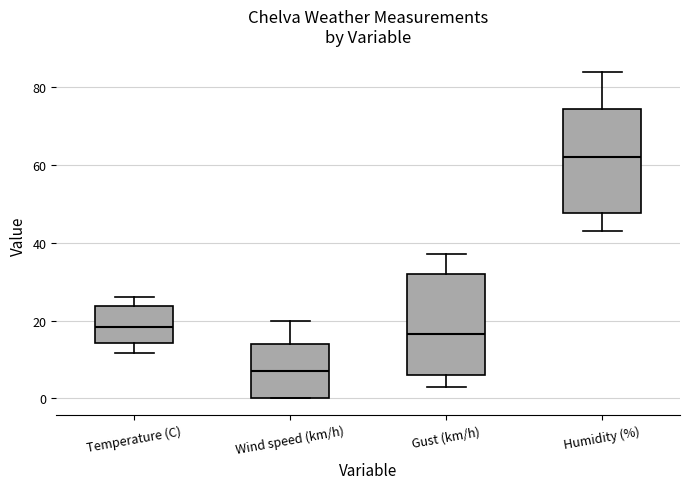

Reading left to right, transcribe this box plot: for each box, give where its median line is, the range the box spans, and where its two whiskers end, as read against the y-axis. The values are not printed on the chart, so give them approximately, as read against the axis.

Temperature (C): median 18, box 14 to 24, whiskers 12 to 26
Wind speed (km/h): median 8, box 0 to 14, whiskers 0 to 20
Gust (km/h): median 16, box 6 to 32, whiskers 4 to 38
Humidity (%): median 62, box 48 to 74, whiskers 44 to 84